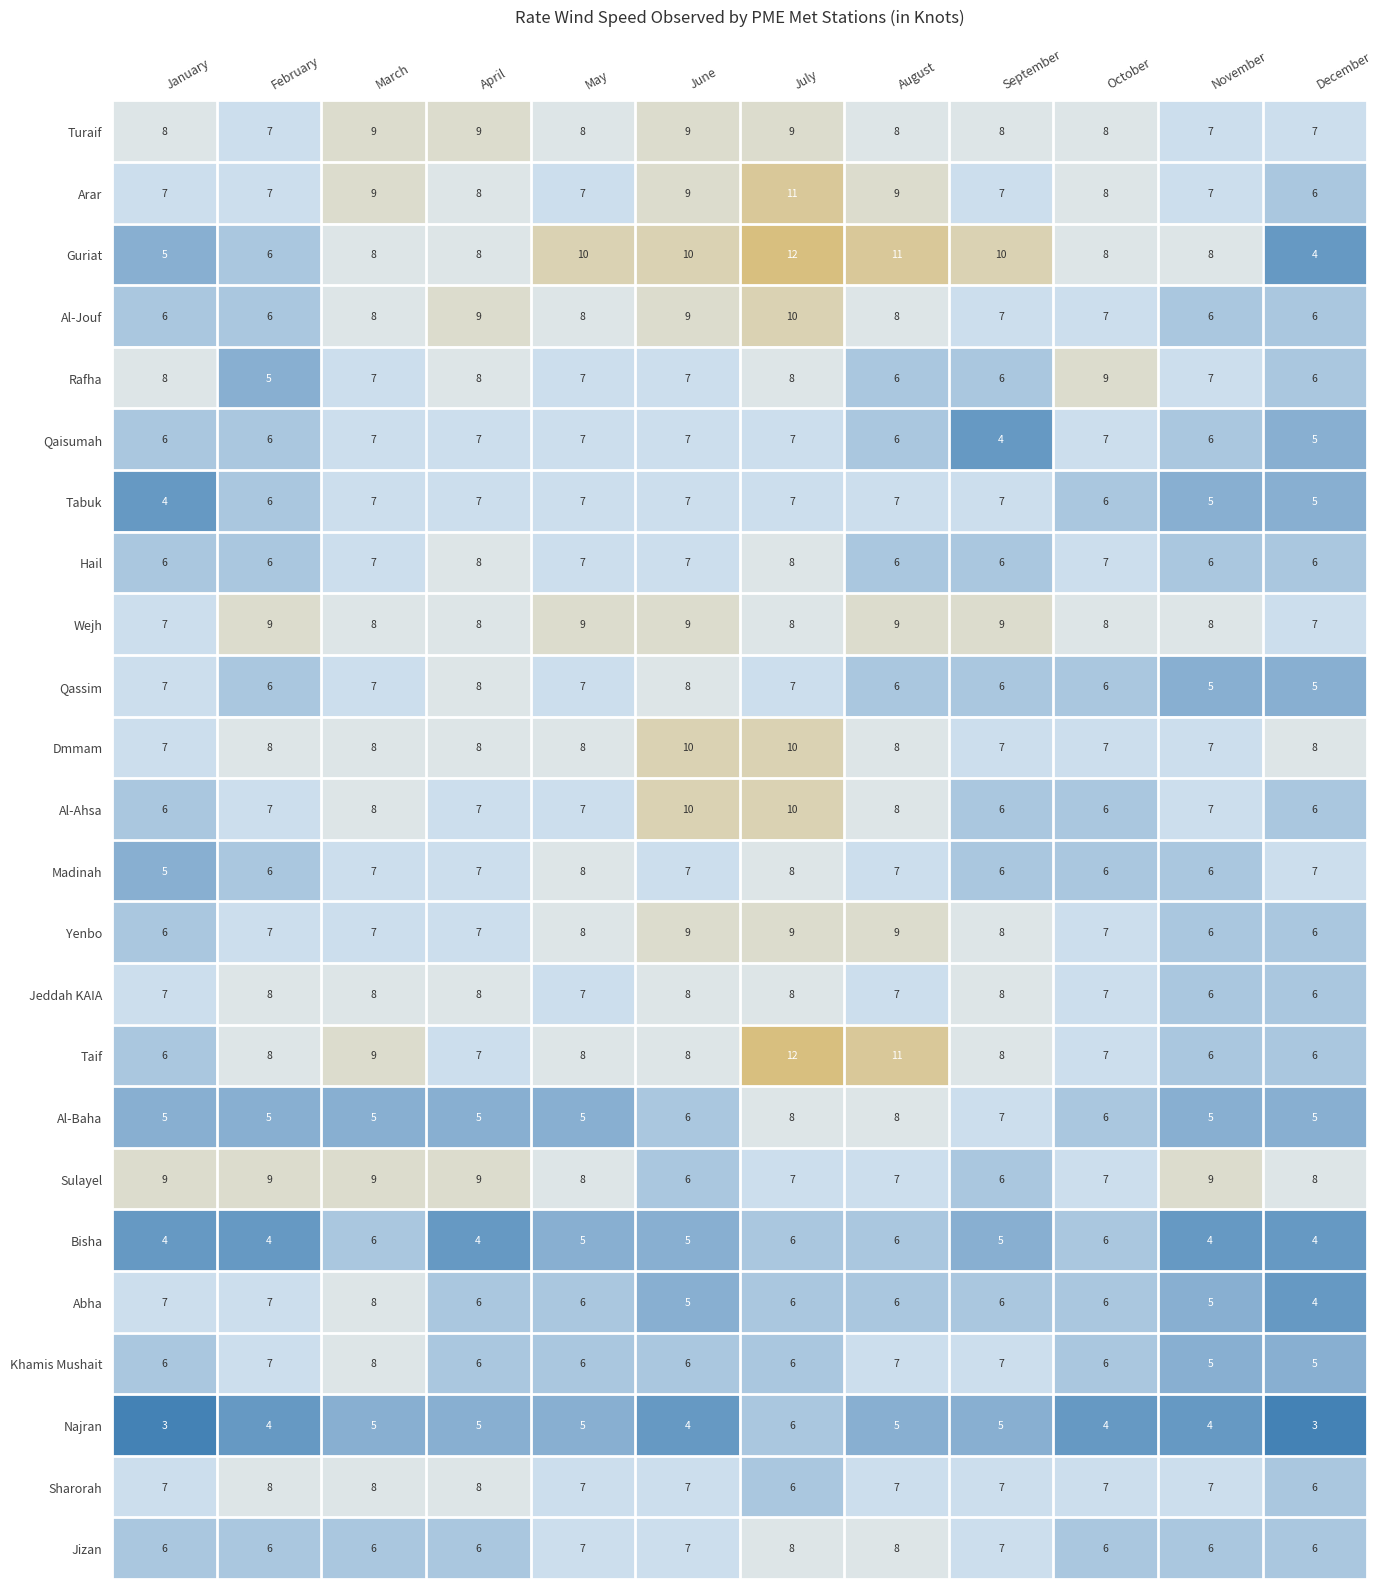

At which category is the sum across all series the highest?

July